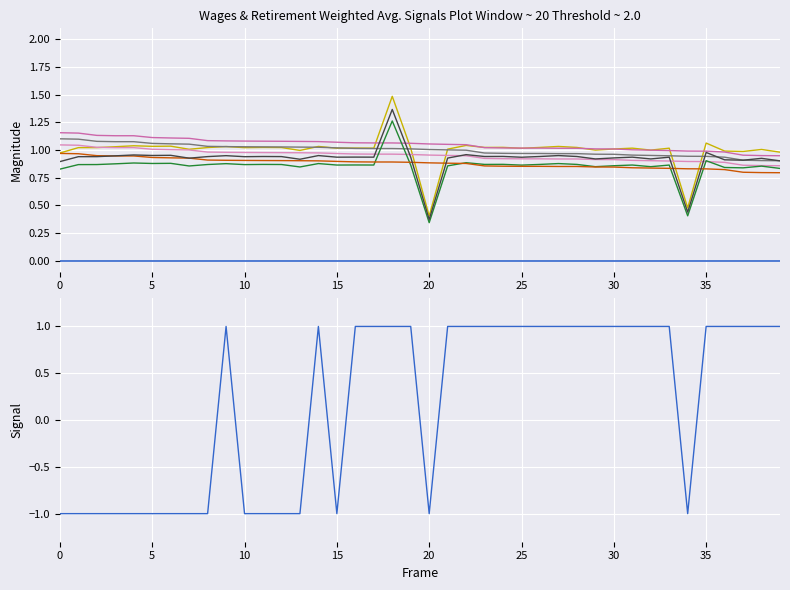

Read the total_wages value at 25.

0.9